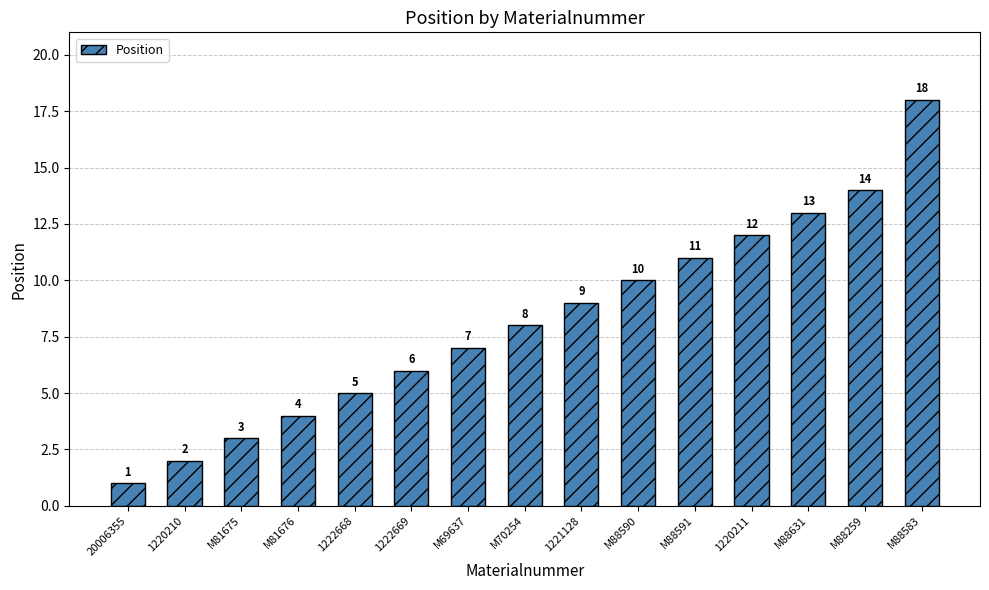

Does the chart contain any negative values?

No